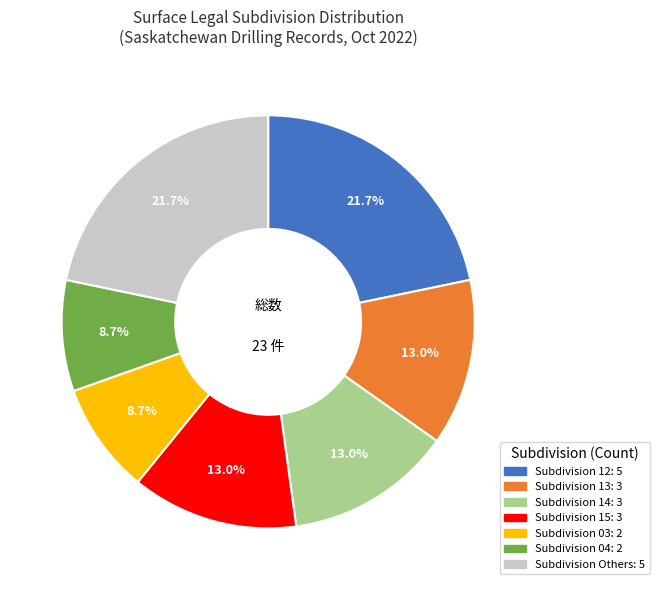

Is there any slice that represents more than half of the pie?

No